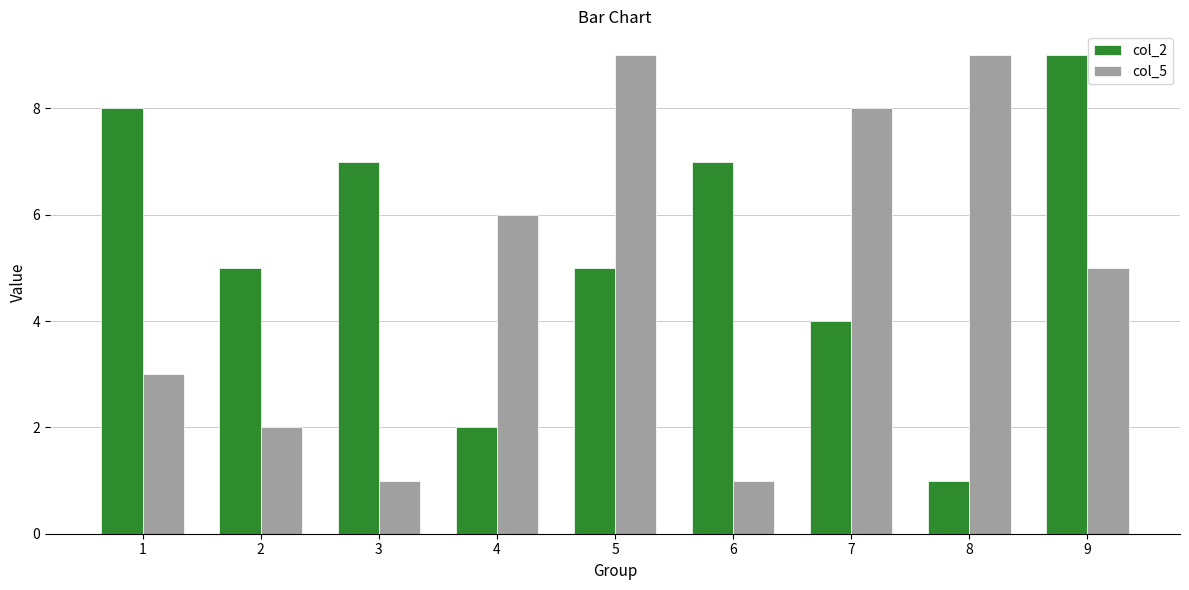

Count the number of categories in the chart.

9